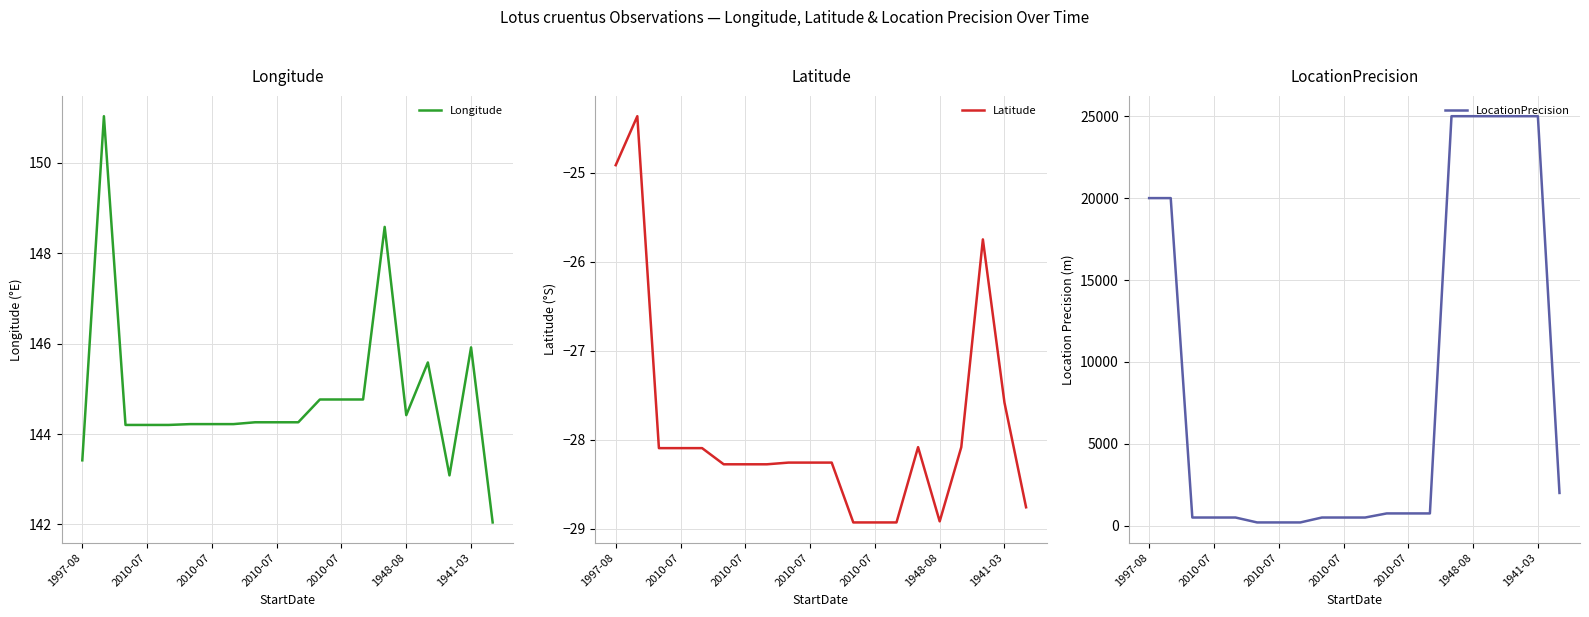

What is the sum of all Latitude values?

-557.1